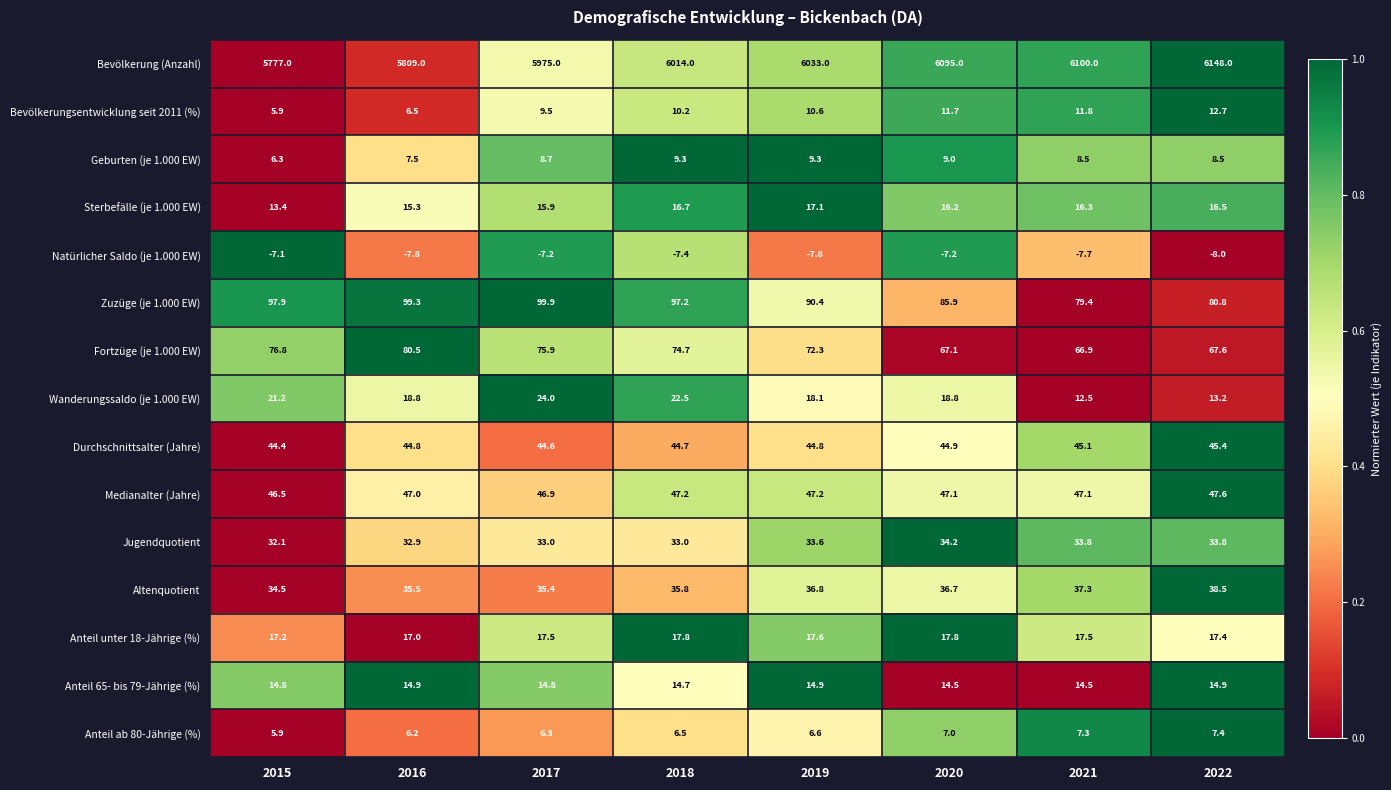

What is the total value across all series at 2018?

6436.9